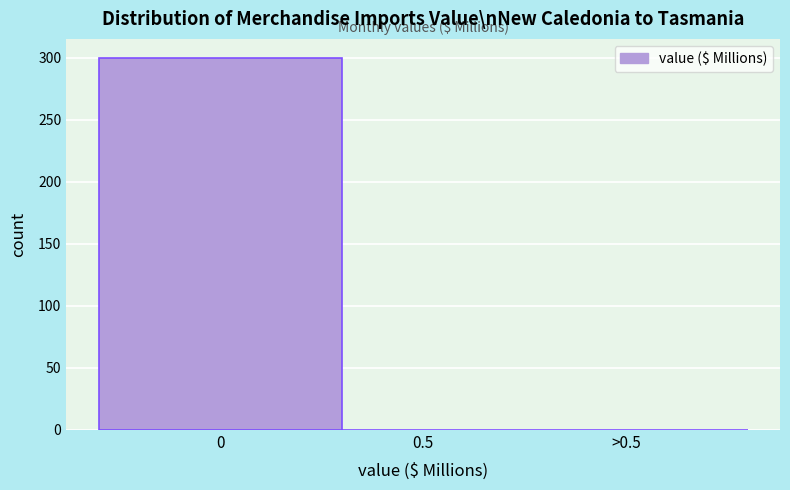

Reading left to right, what are all the values shown in this chart?

0=300	0.5=0	>0.5=0